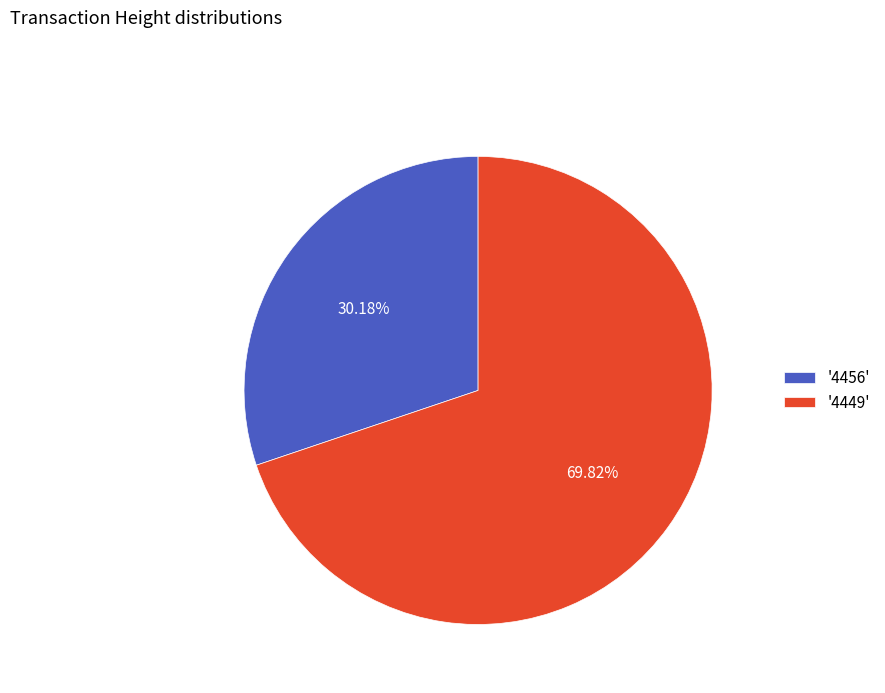

Do '4449' and '4456' together represent more than half of the pie?

Yes